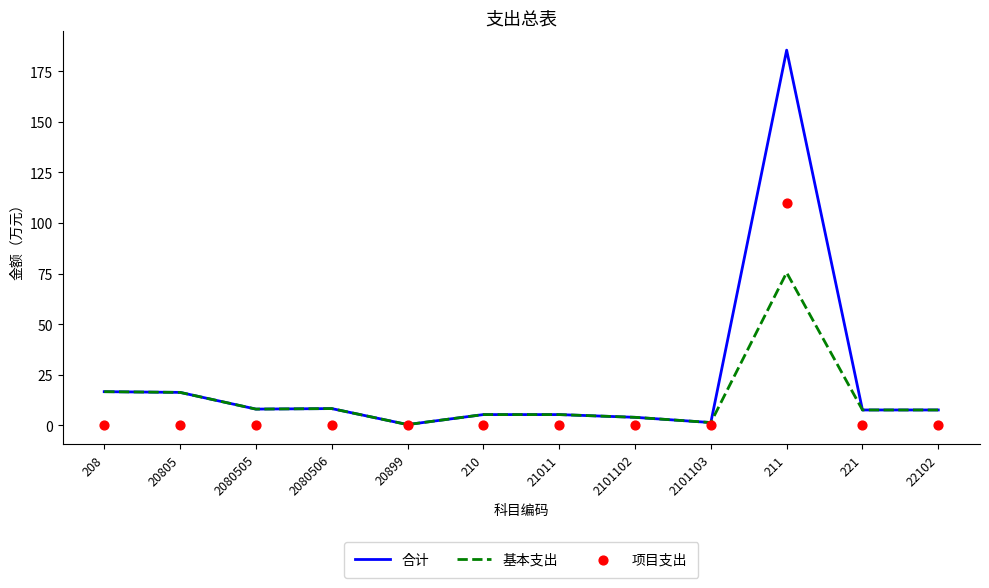

At which category is the sum across all series the highest?

211